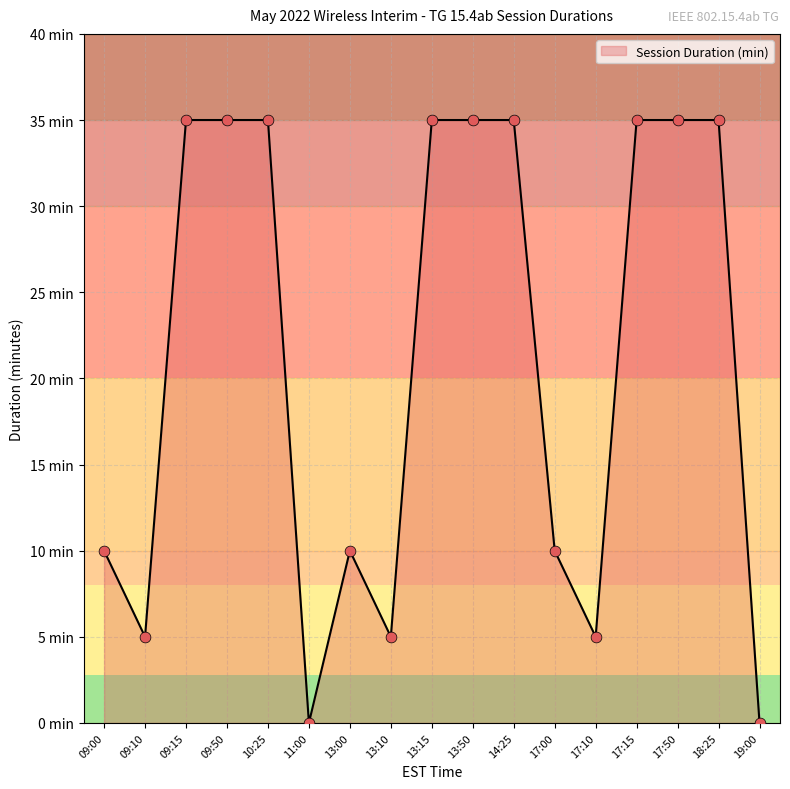

Approximately how many times larger is the value at 09:15 compared to 13:15?

1.0